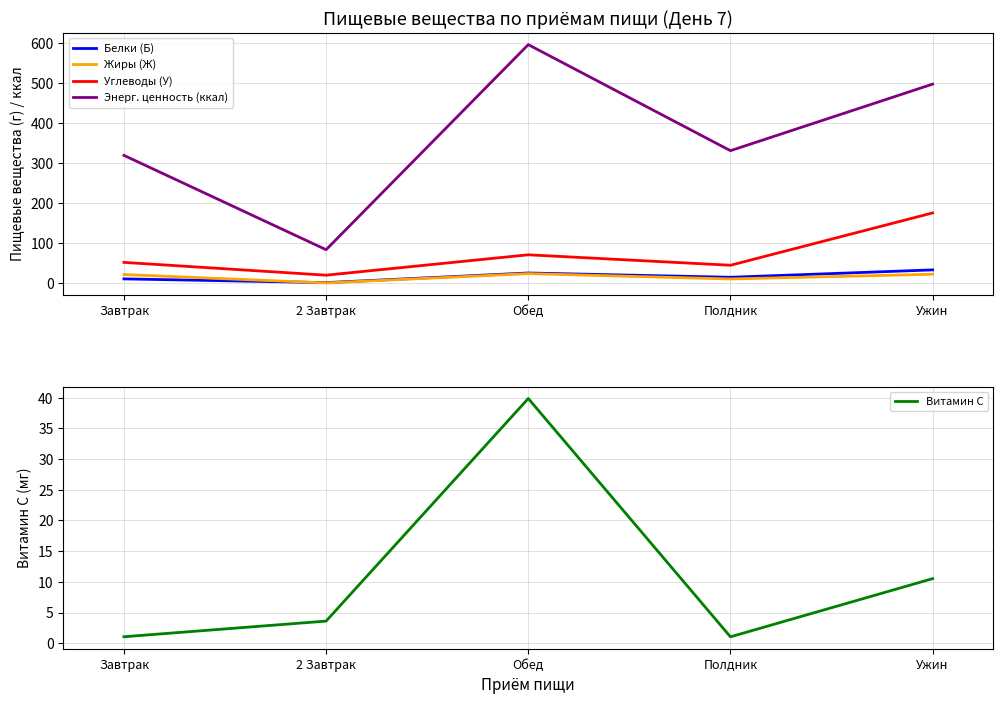

Does the chart display data point markers on the line(s)?

No